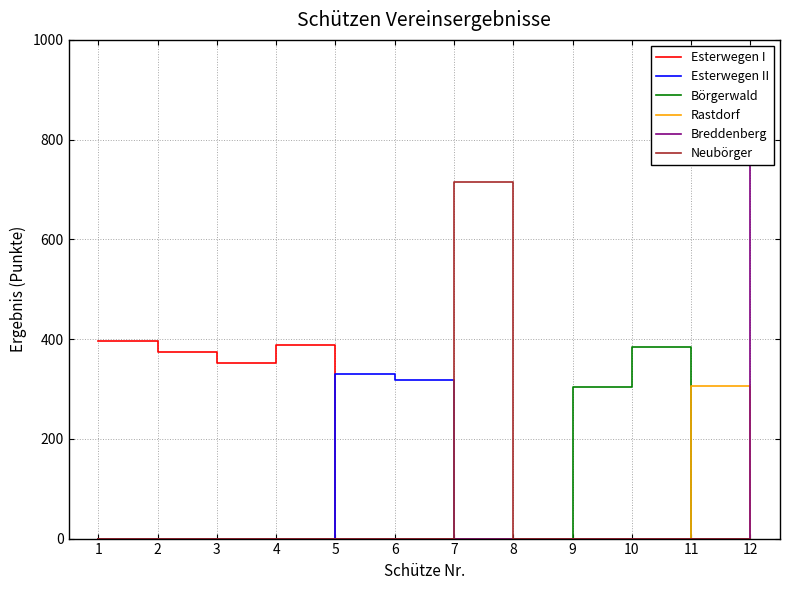

True or false: Börgerwald has more than 2 points higher than both neighbors.

False